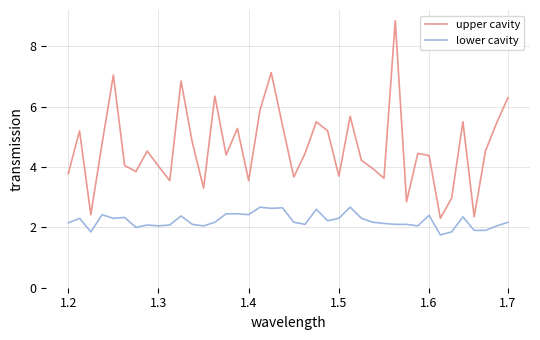

Which series has the largest total across all categories?

upper cavity